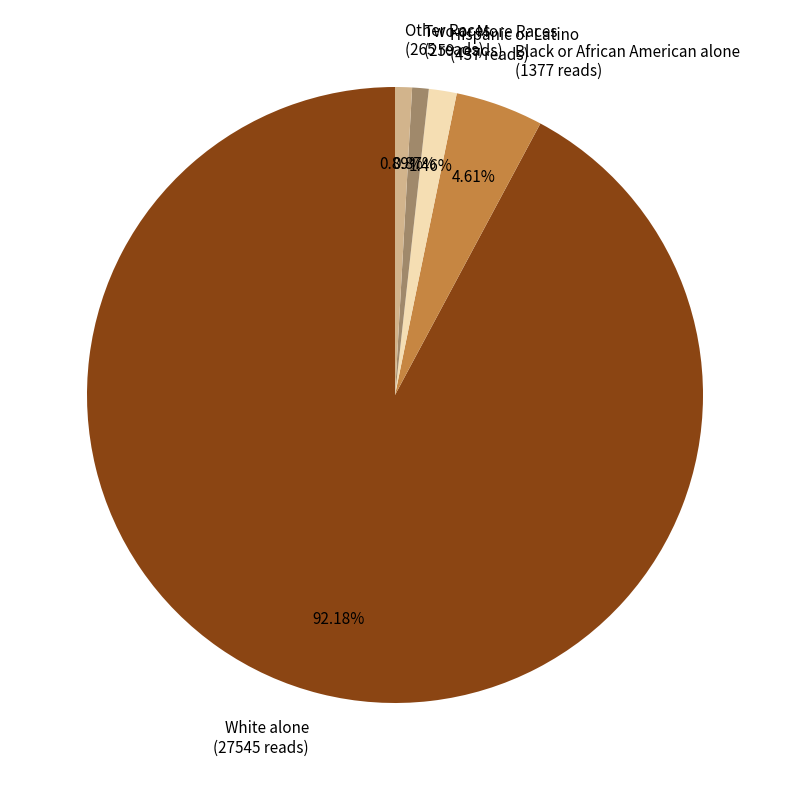

Between Hispanic or Latino and Two or More Races, which is larger?

Hispanic or Latino